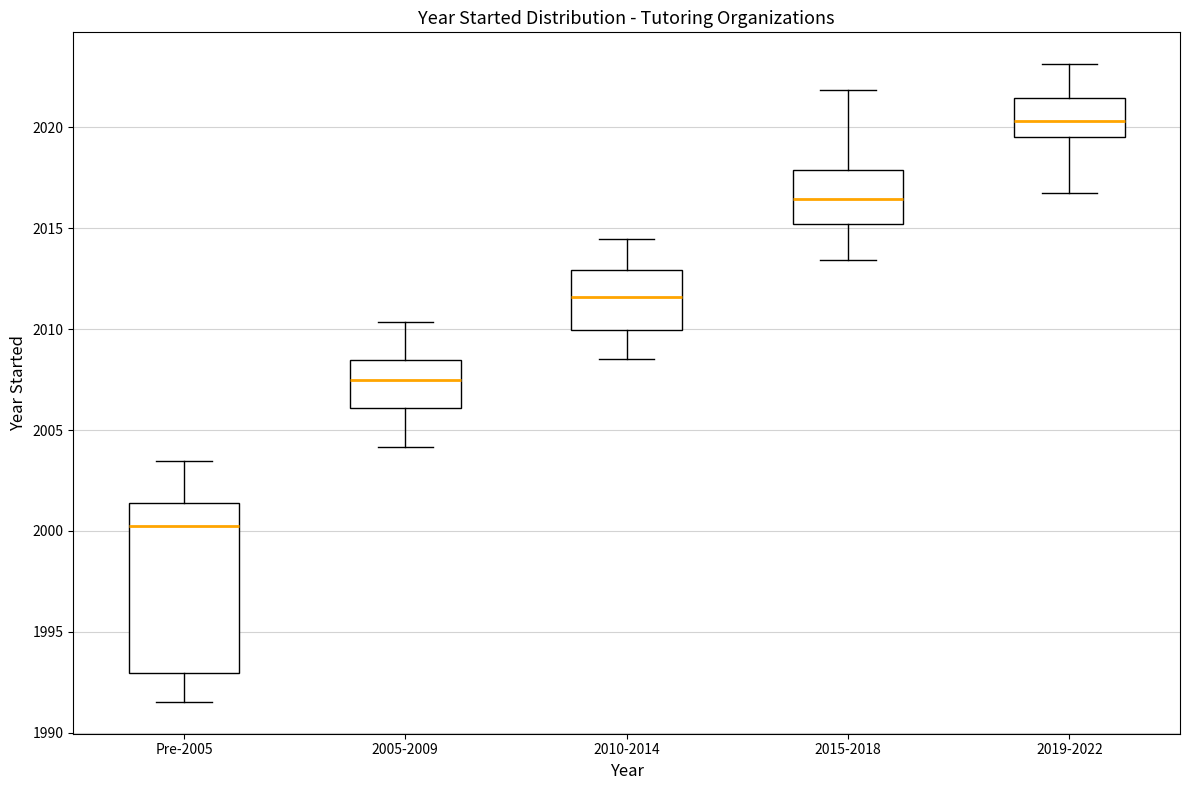

Reading left to right, transcribe this box plot: for each box, give where its median line is, the range the box spans, and where its two whiskers end, as read against the y-axis. The values are not printed on the chart, so give them approximately, as read against the axis.

Pre-2005: median 2000.5, box 1993.0 to 2001.5, whiskers 1991.5 to 2003.5
2005-2009: median 2007.5, box 2006.0 to 2008.5, whiskers 2004.0 to 2010.5
2010-2014: median 2011.5, box 2010.0 to 2013.0, whiskers 2008.5 to 2014.5
2015-2018: median 2016.5, box 2015.0 to 2018.0, whiskers 2013.5 to 2022.0
2019-2022: median 2020.5, box 2019.5 to 2021.5, whiskers 2017.0 to 2023.0